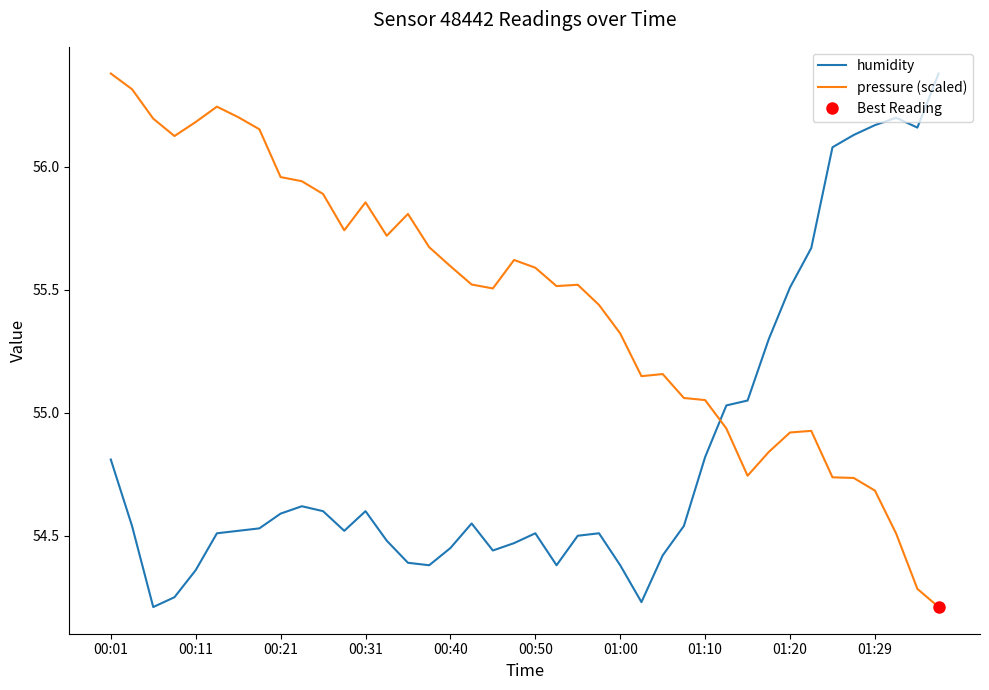

Rank the series by their maximum value, from lowest to highest.

humidity, pressure (scaled)